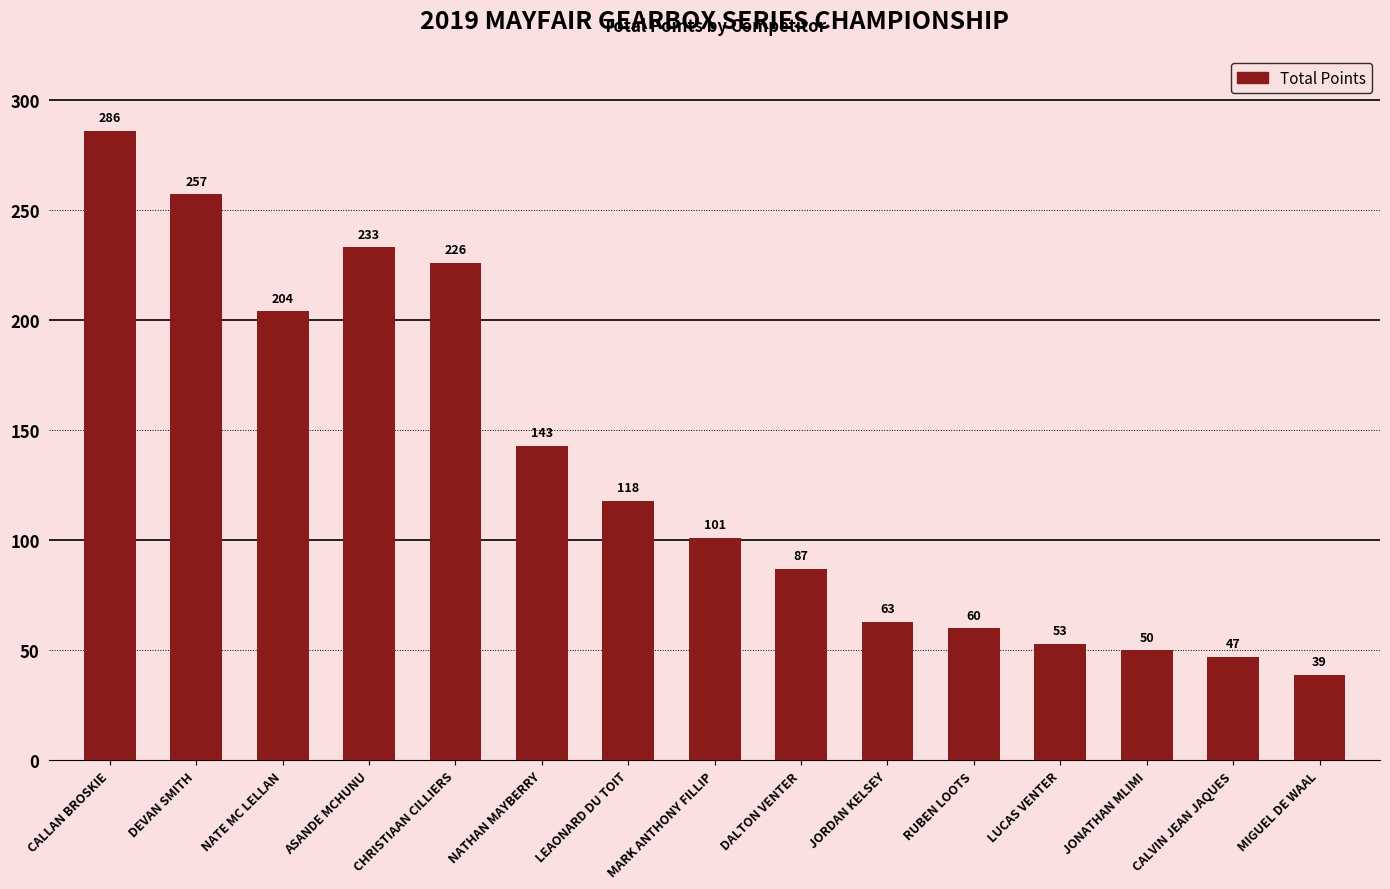

Reading right to left, transcribe all the data shown in this chart.

39	47	50	53	60	63	87	101	118	143	226	233	204	257	286